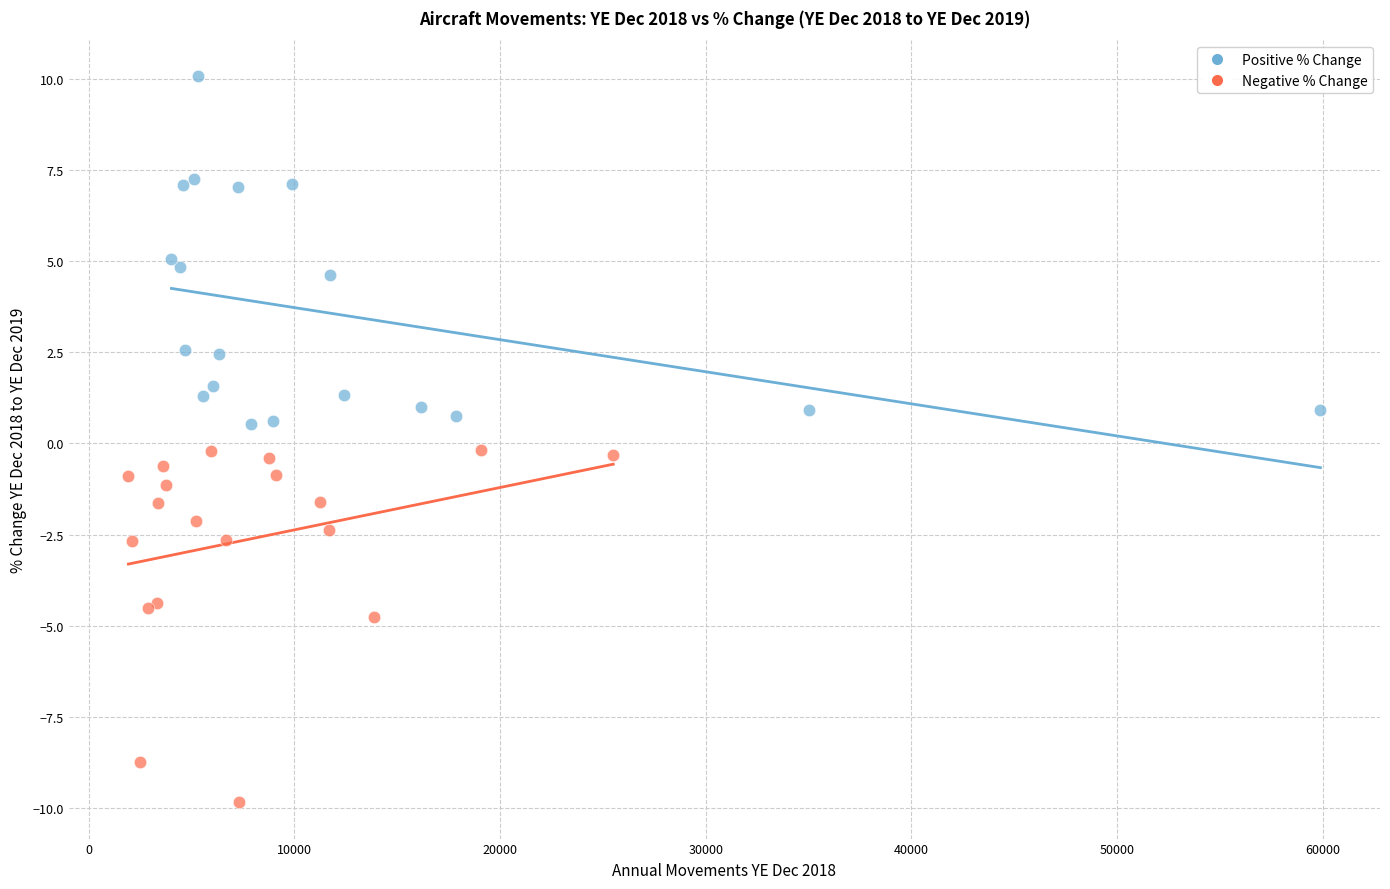

Which series contains the highest Y value?

Positive % Change